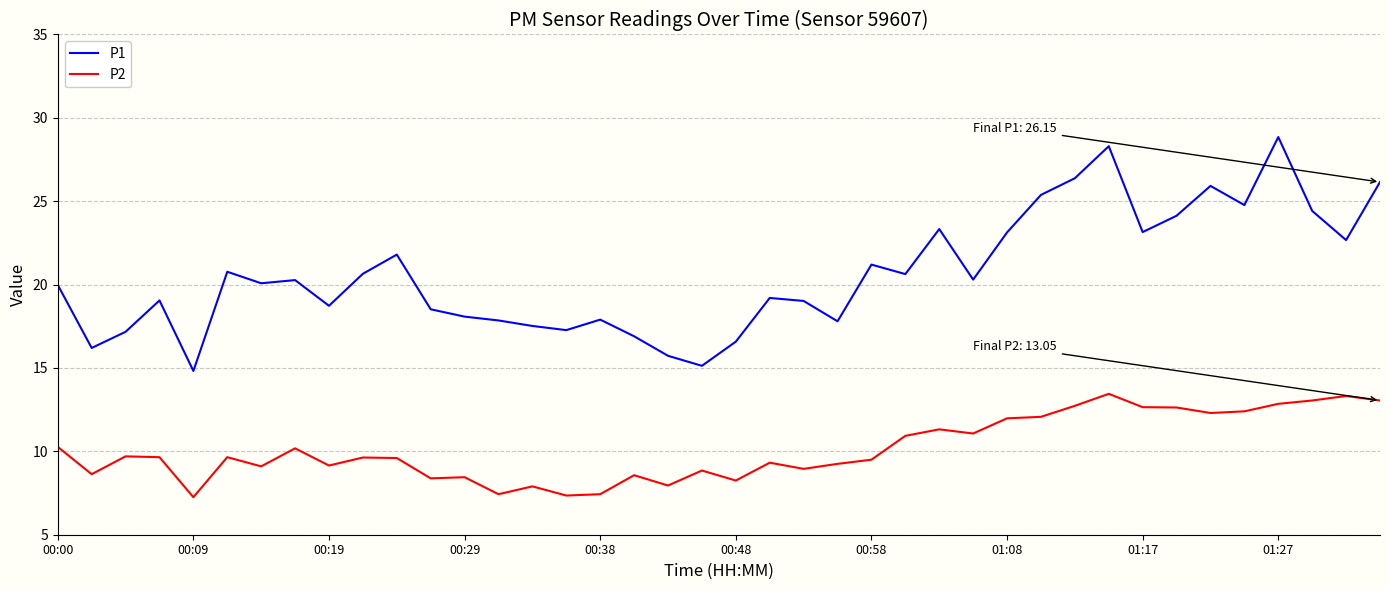

Which series has the largest range (max minus min)?

P1